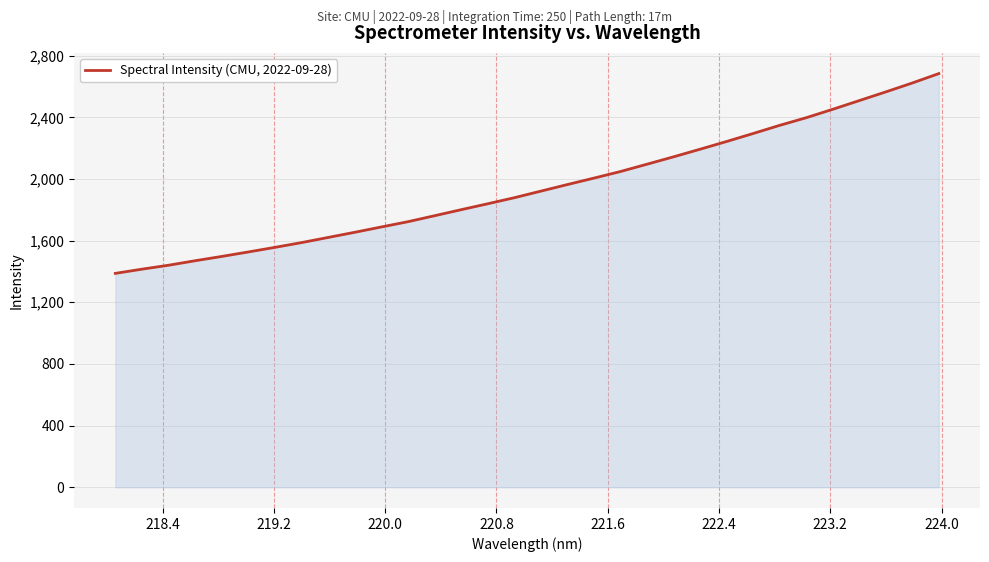

What is the difference between the maximum and minimum values?

1296.0